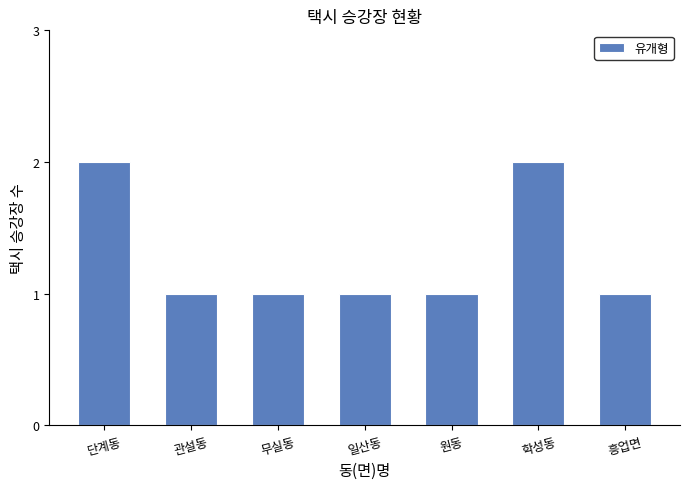

What is the difference between the maximum and minimum values?

1